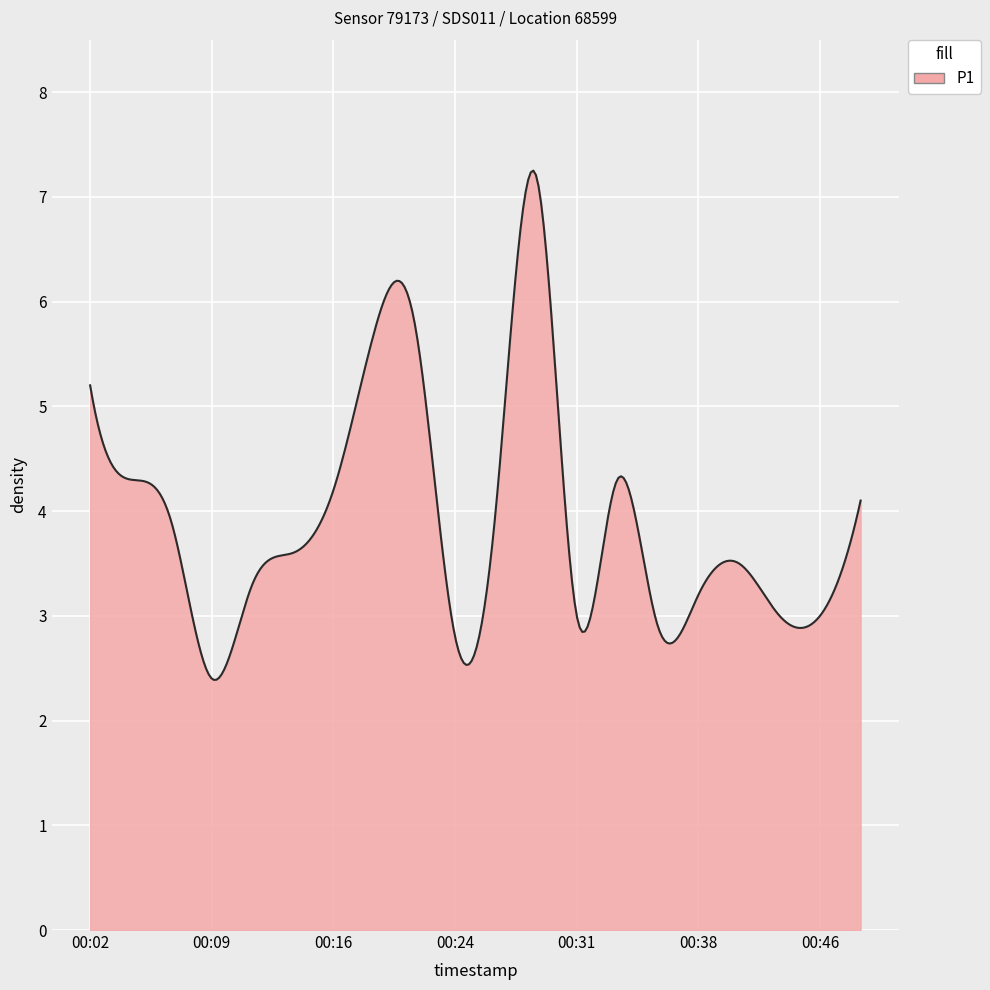

What is the smallest value displayed?

2.4